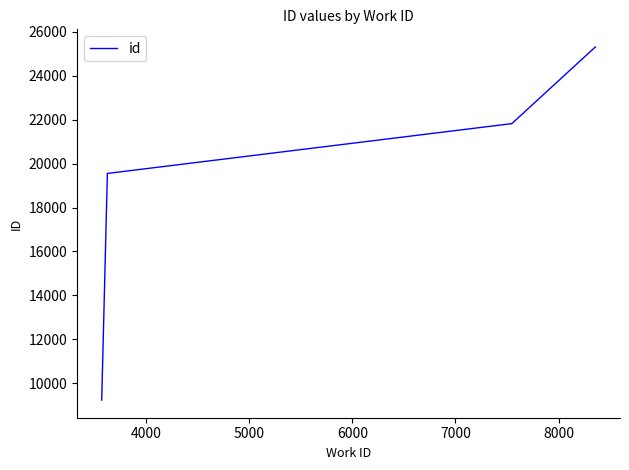

Is this an area chart (filled region under the line)?

No